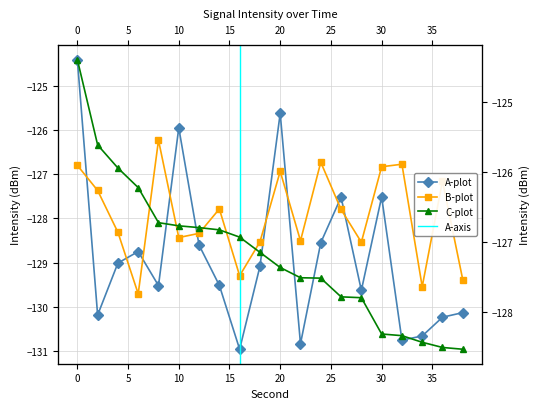

What value does the B-plot series have at 22?

-128.5